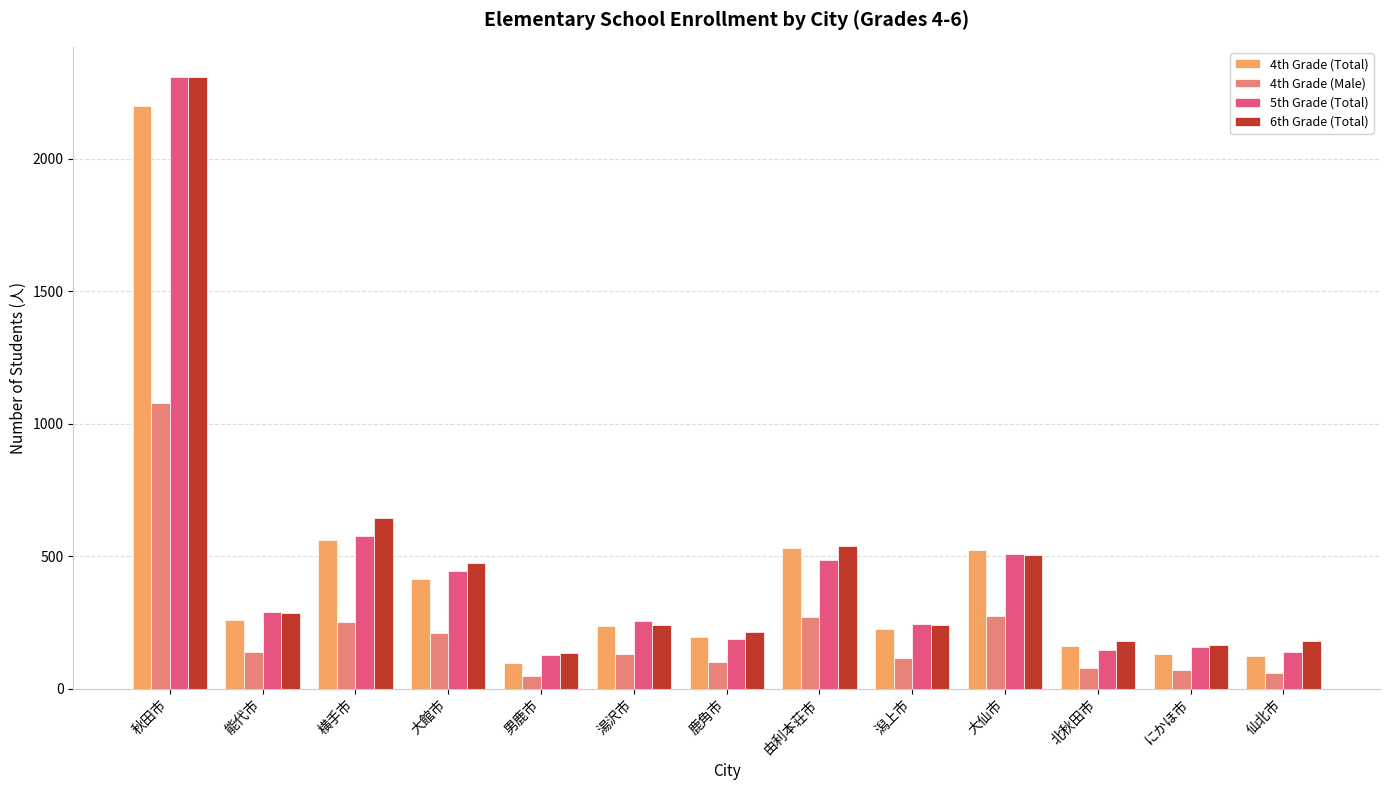

What are all the series names shown in the legend?

4th Grade (Total), 4th Grade (Male), 5th Grade (Total), 6th Grade (Total)